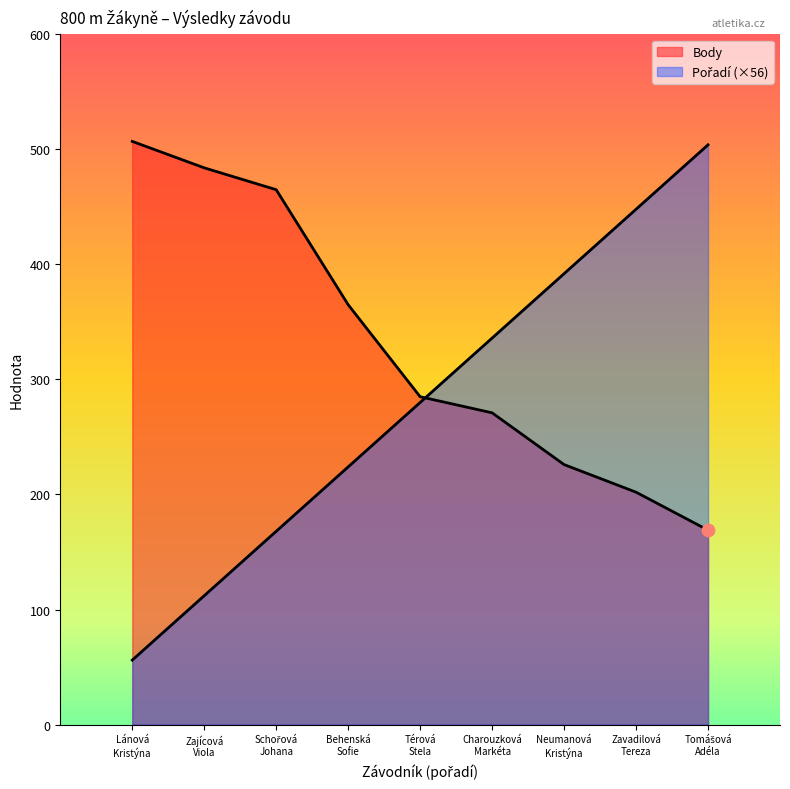

Which series reaches the maximum Y coordinate?

Body